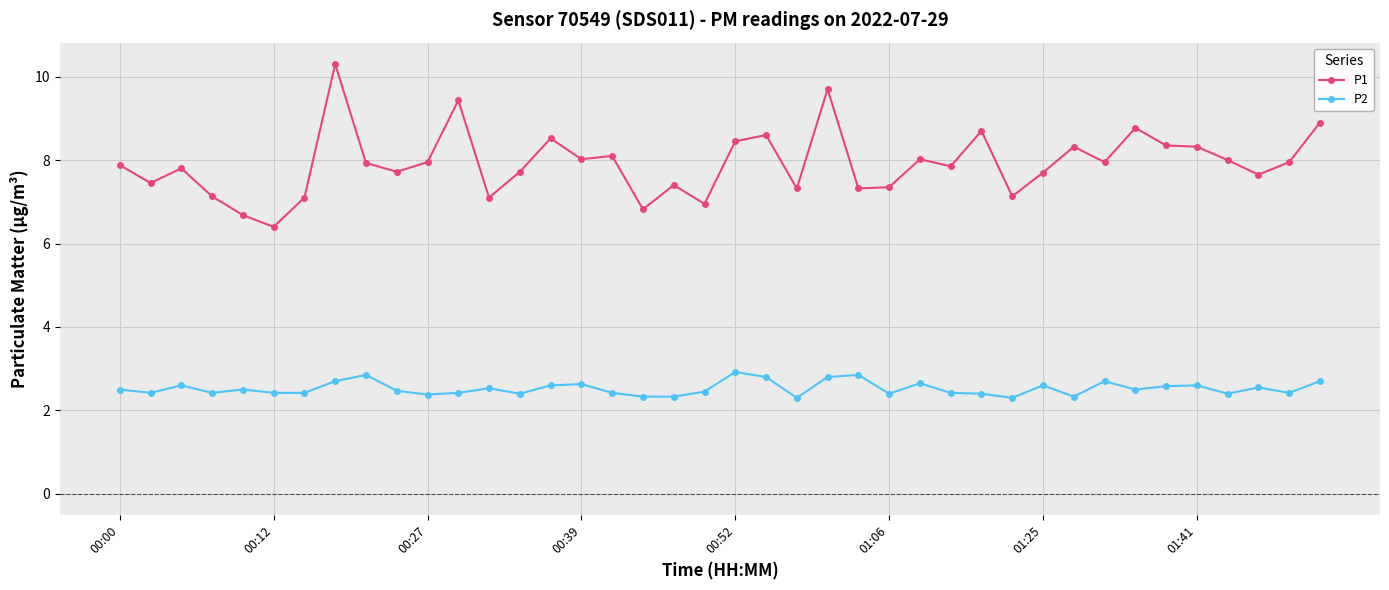

What is the value of the P1 point at the 30th from the left?

7.1